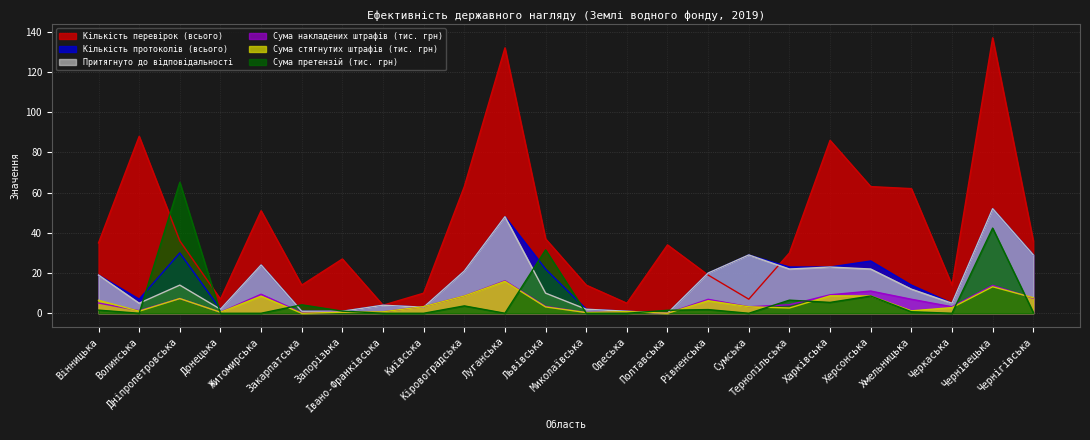

How many times do Кількість перевірок (всього) and Притягнуто до відповідальності cross each other?

2